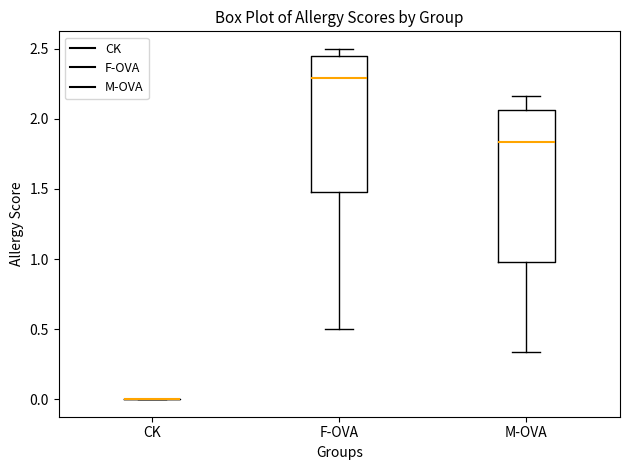

Reading left to right, read every box against the y-axis: the position of its median line, the range the box covers, and the ends of its whiskers. The values are not printed on the chart, so give them approximately, as read against the axis.

CK: box collapsed to a line at 0.00, whiskers 0.00 to 0.00
F-OVA: median 2.30, box 1.50 to 2.45, whiskers 0.50 to 2.50
M-OVA: median 1.85, box 1.00 to 2.05, whiskers 0.35 to 2.15